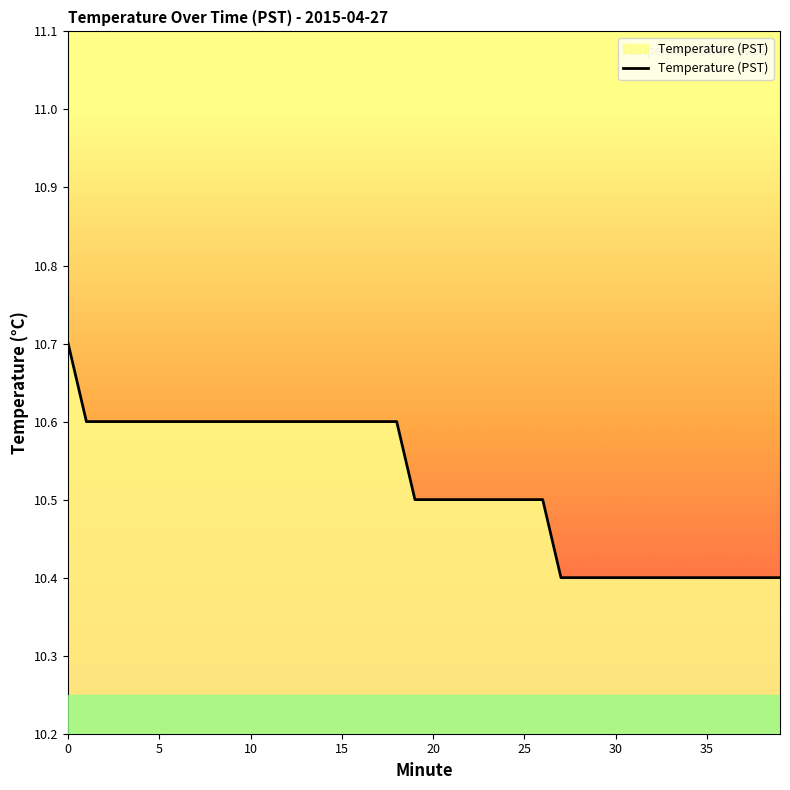

Does the chart have visible grid lines?

No